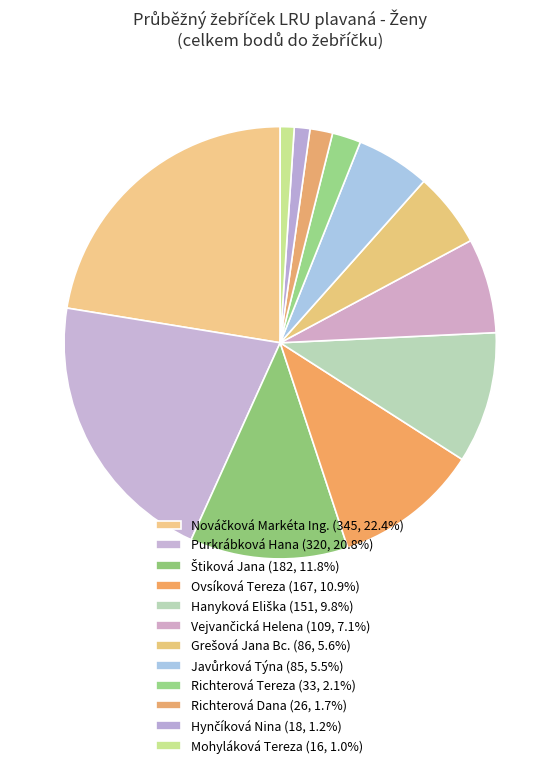

How many slices are in this pie chart?

12